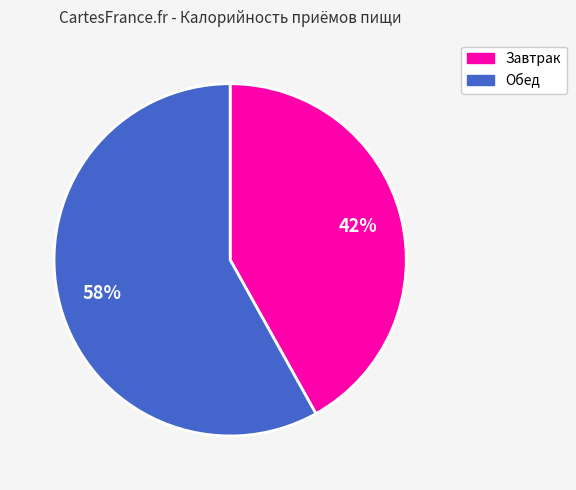

What is the smallest slice in the pie chart?

Завтрак